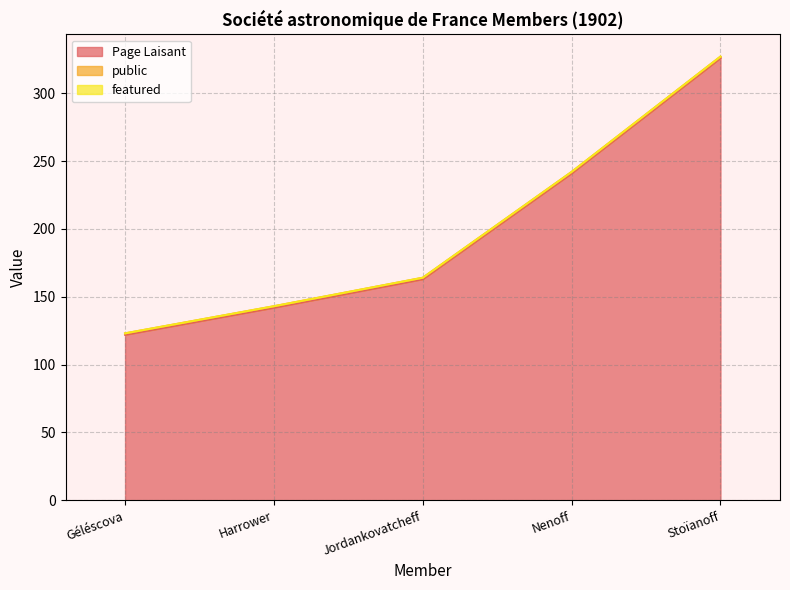

Reading left to right, extract all data points from this chart.

Page Laisant: Géléscova=122	Harrower=142	Jordankovatcheff=163	Nenoff=241	Stoïanoff=326
public: Géléscova=1	Harrower=1	Jordankovatcheff=1	Nenoff=1	Stoïanoff=1
featured: Géléscova=0	Harrower=0	Jordankovatcheff=0	Nenoff=0	Stoïanoff=0